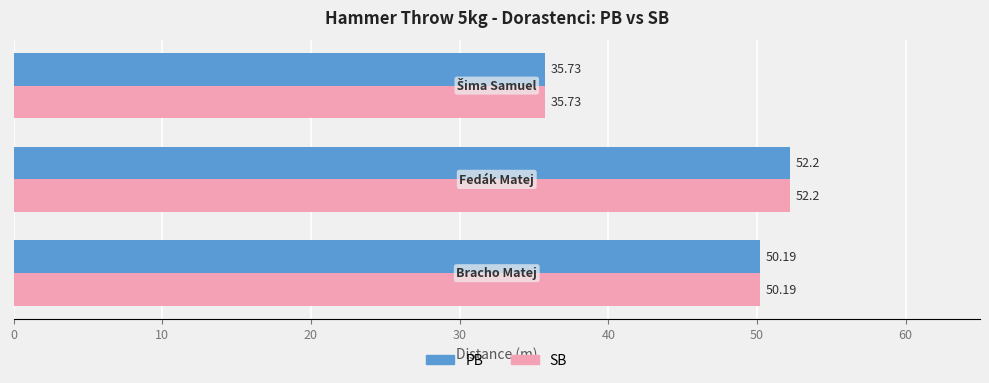

What is the difference between the maximum and minimum values in the SB series?

16.5